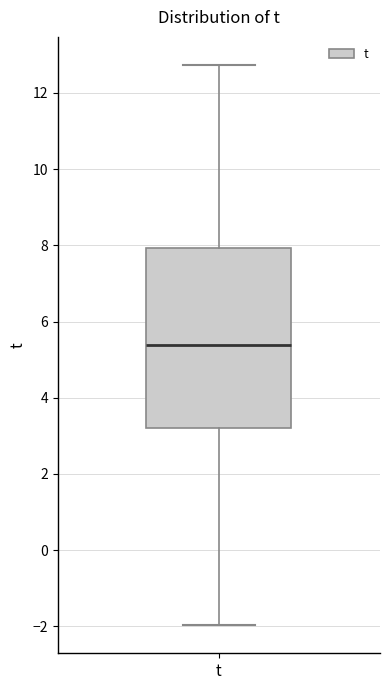

Read this box plot against the y-axis: the position of the median line, the range covered by the box, and the ends of both whiskers. The values are not printed on the chart, so give them approximately, as read against the axis.

median 5.4, box 3.2 to 8.0, whiskers -2.0 to 12.8